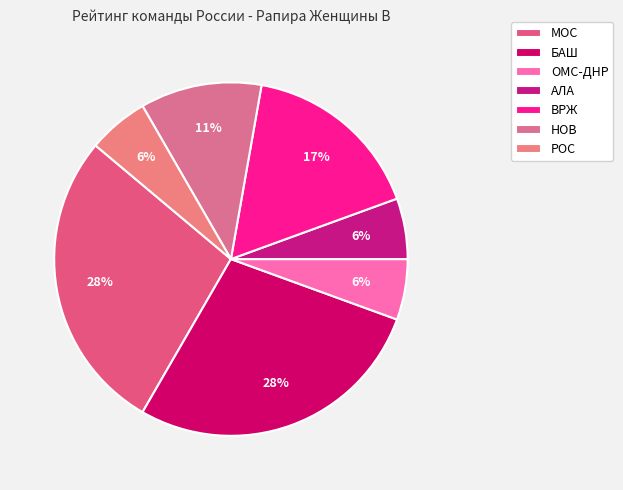

To the nearest percent, what is the difference between the АЛА and ВРЖ slice percentages?

11%